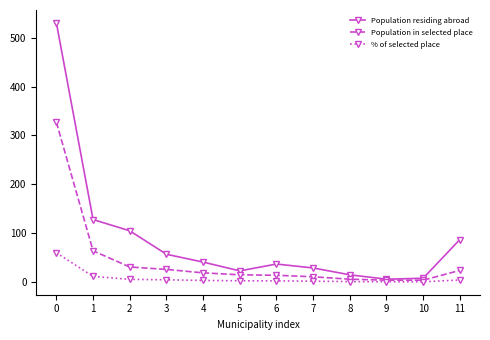

What is the highest value of the % of selected place series?

60.0